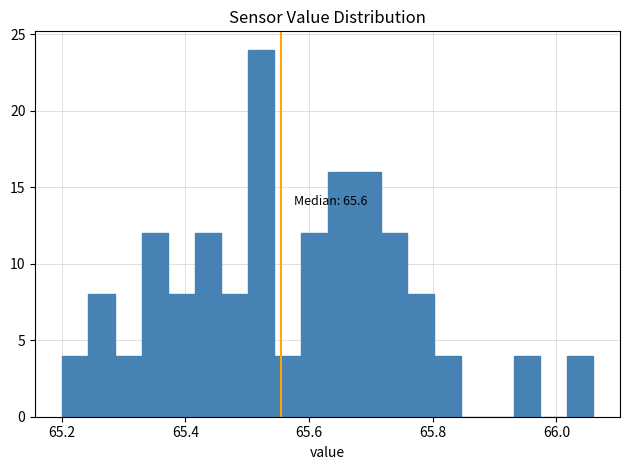

Read against the x-axis, roughly where is the centre of the tallest bar?

65.52